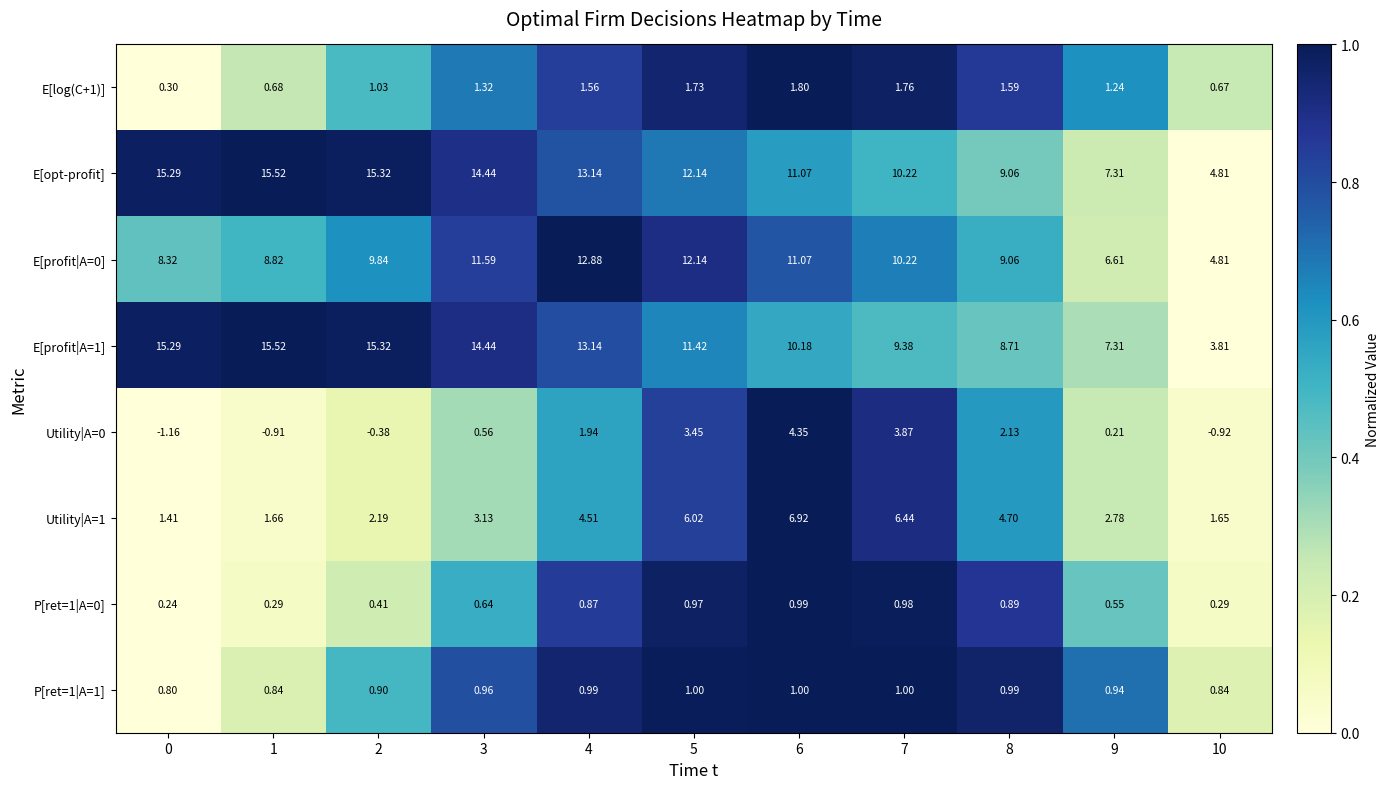

At how many categories does at least one series exceed 0?

11